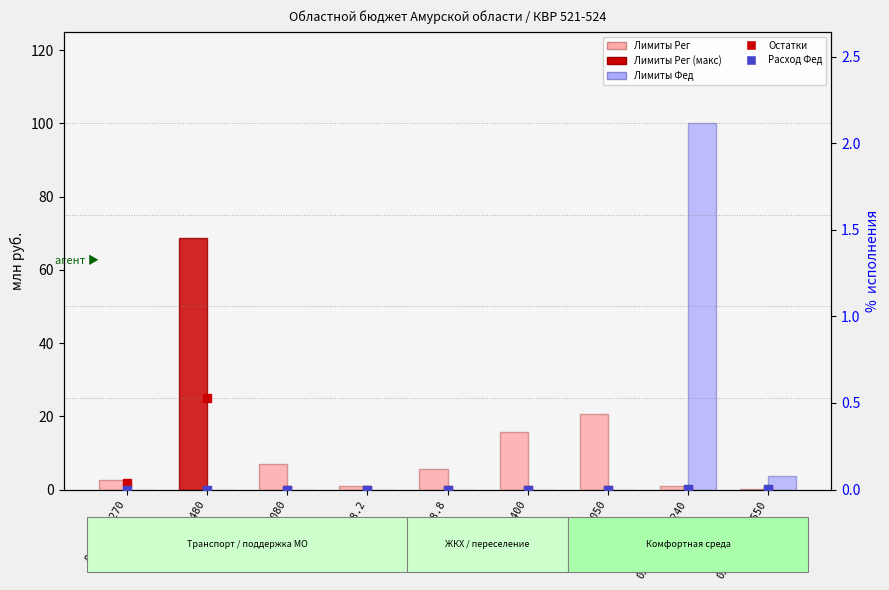

Which series has the largest Y range (max minus min)?

Лимиты Фед (млн руб.)